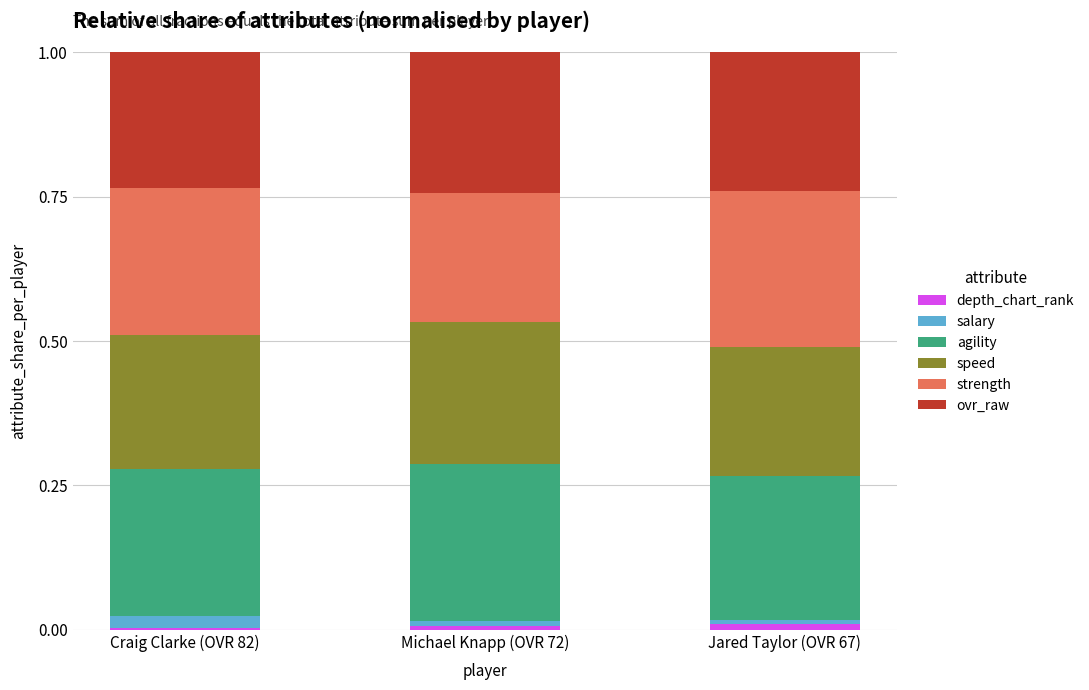

Count the number of data series in this chart.

6